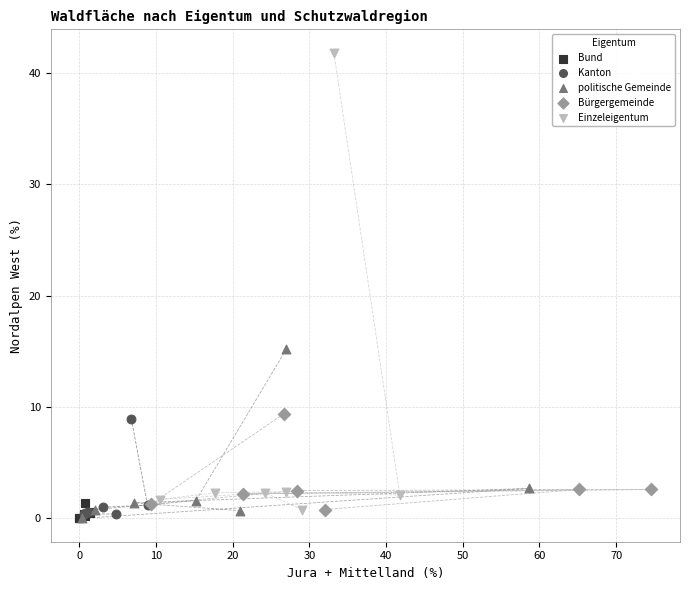

Which series reaches the maximum Y coordinate?

Einzeleigentum